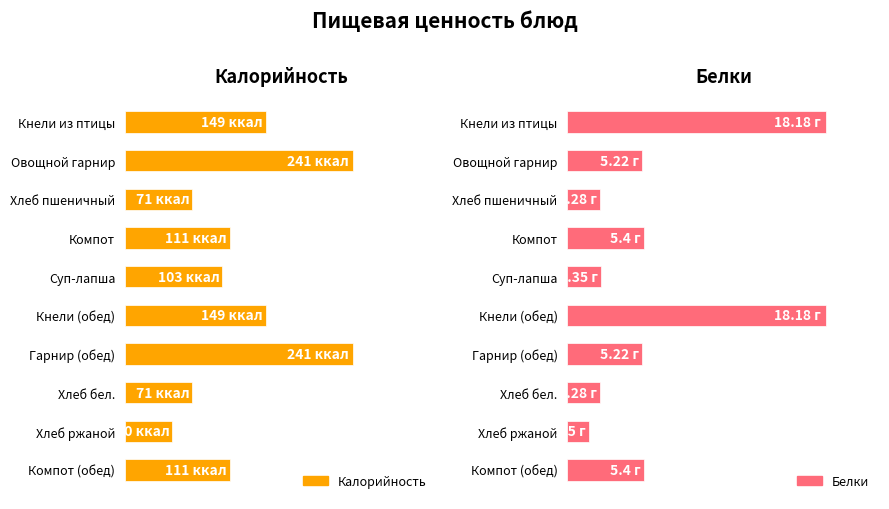

The Белки series shows 16.7 at Хлеб пшеничный. True or false?

False